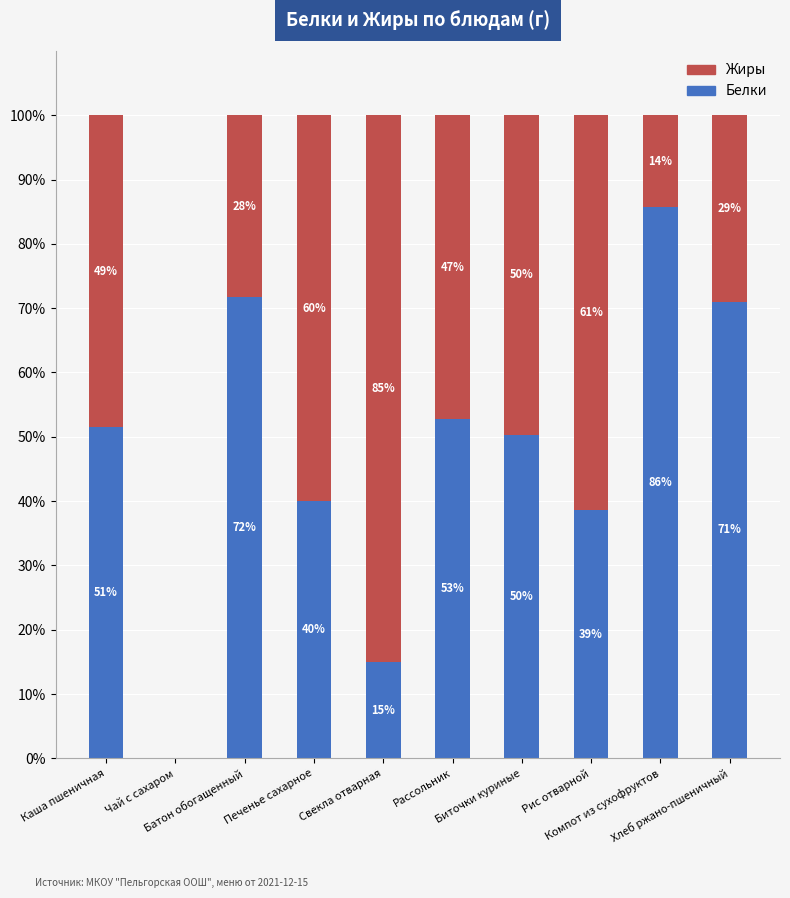

What is the highest value of the Белки series?

85.7